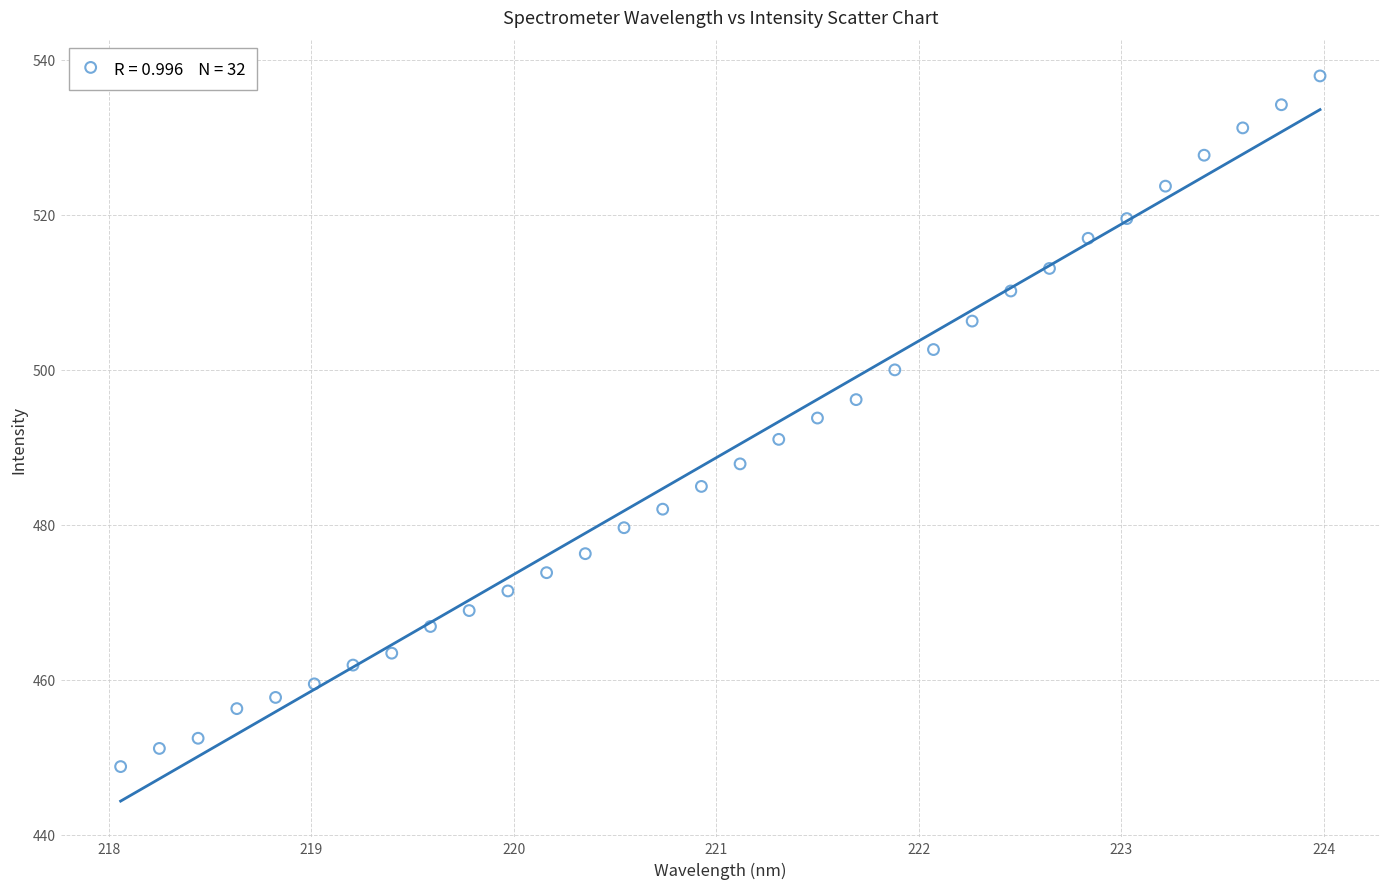

What is the range of X values (max minus min)?

5.9